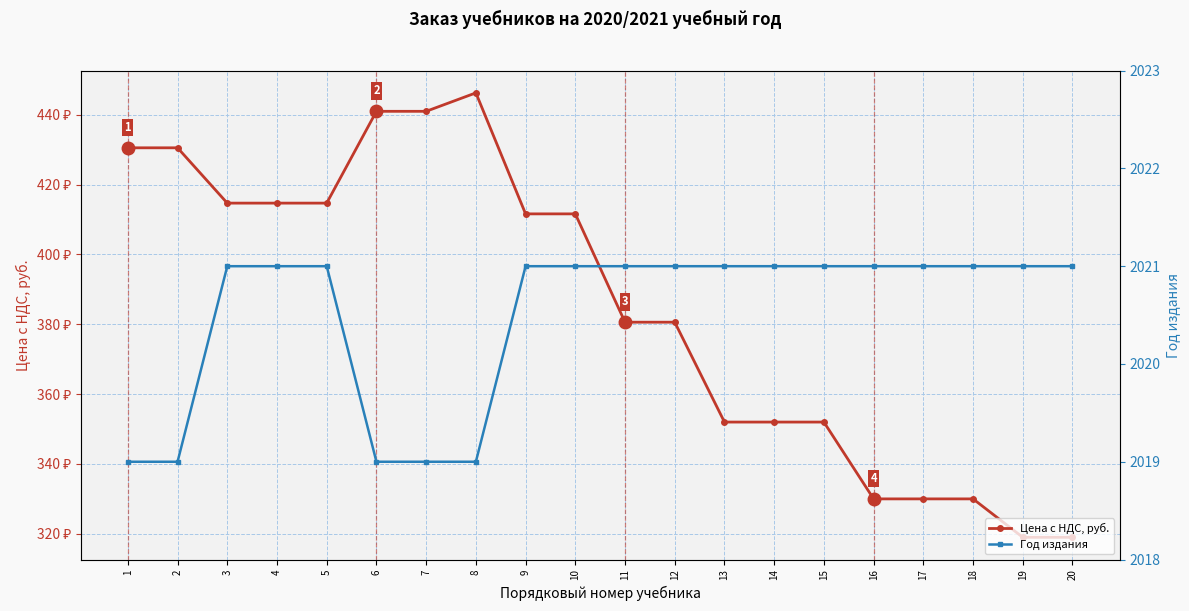

Which category has the highest value in the Год издания series?

3